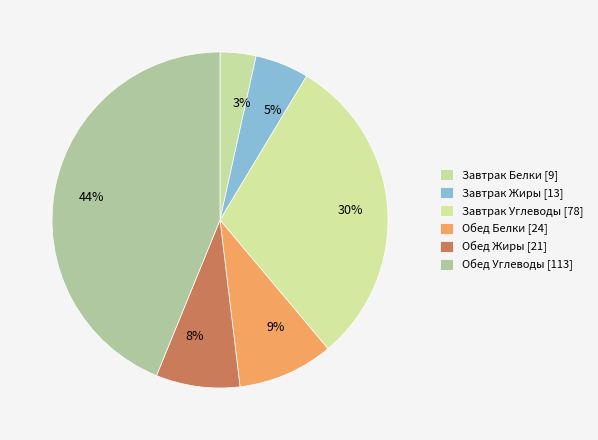

To the nearest percent, what is the combined percentage of 9% and 8%?

17%